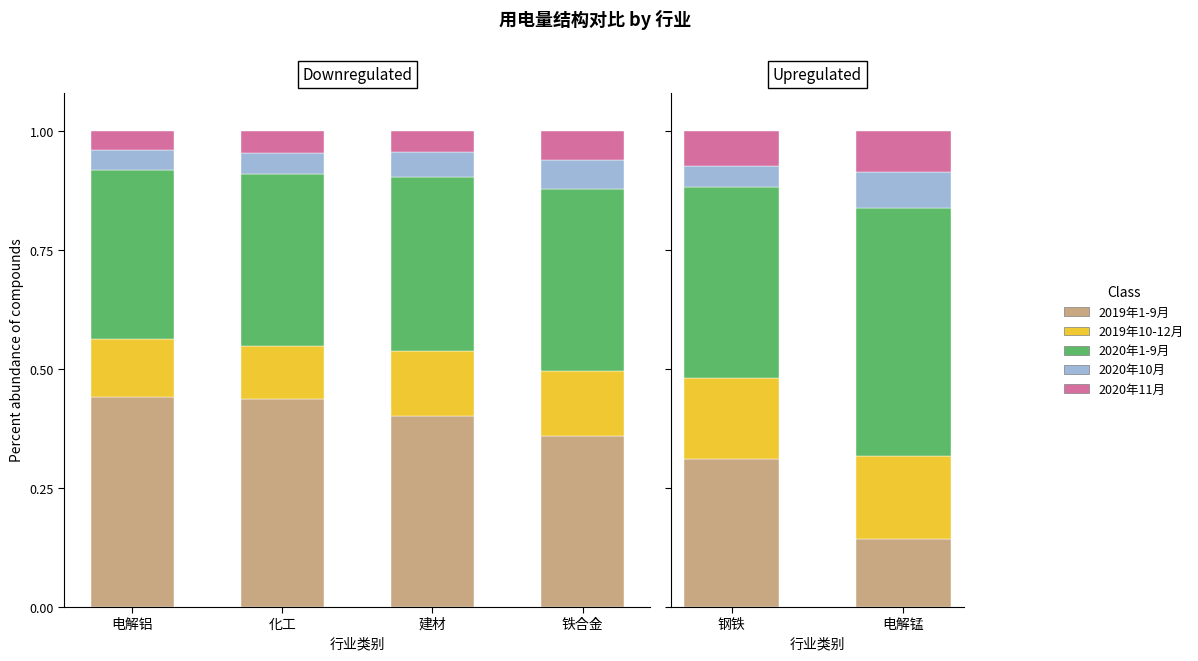

What is the average value of the 2020年1-9月 series?

0.5